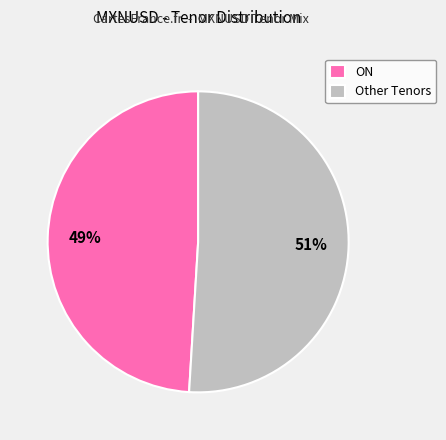

Is the sum of ON and Other Tenors greater than half?

Yes